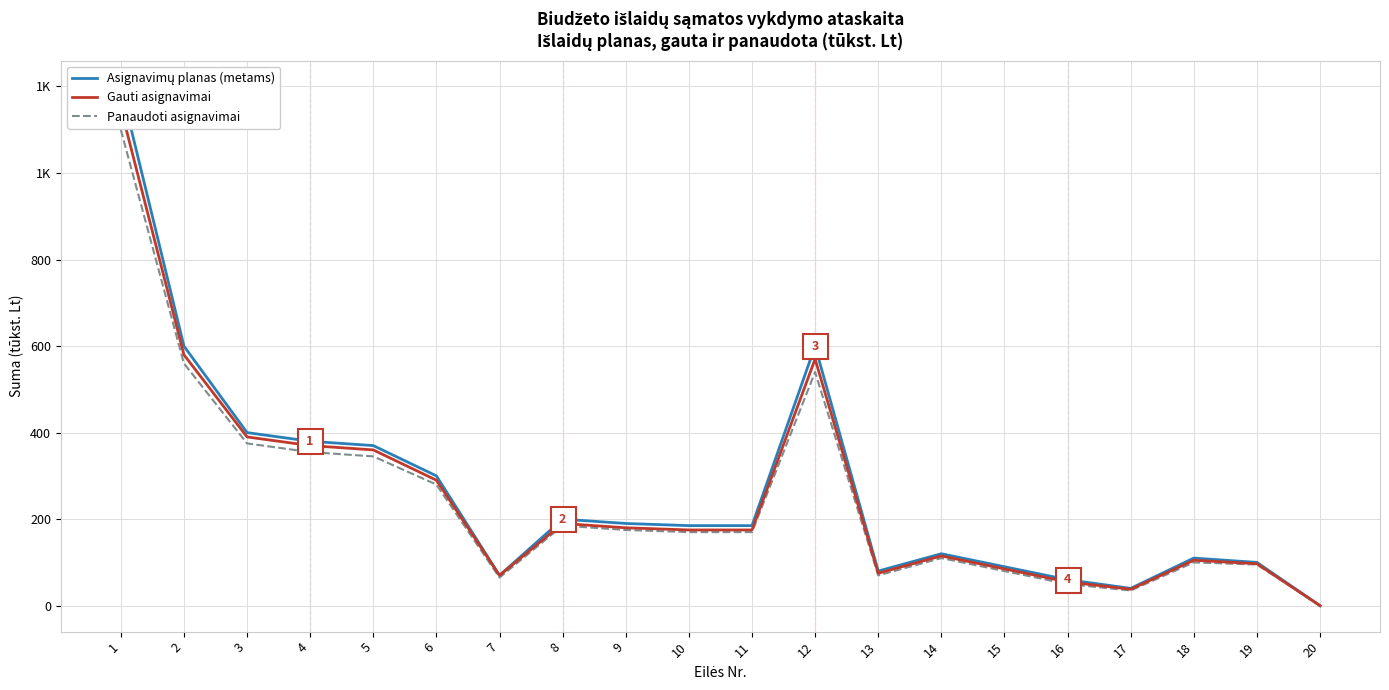

Is this an area chart (filled region under the line)?

No